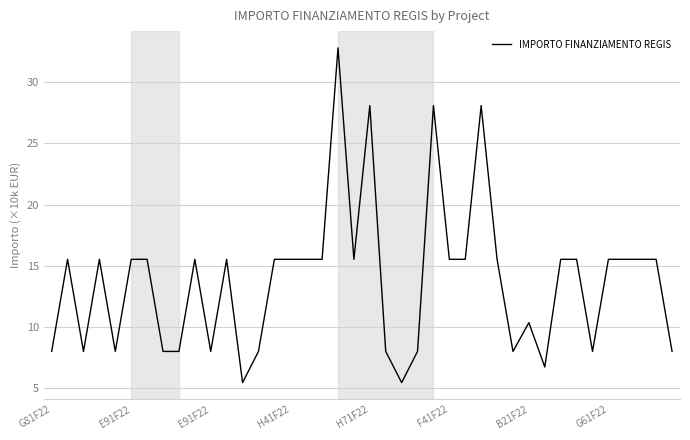

What is the smallest value displayed?

5.4